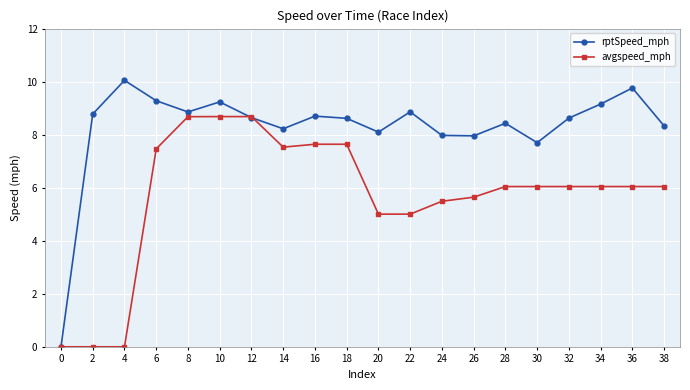

What is the difference between the maximum and minimum values in the avgspeed_mph series?

8.7